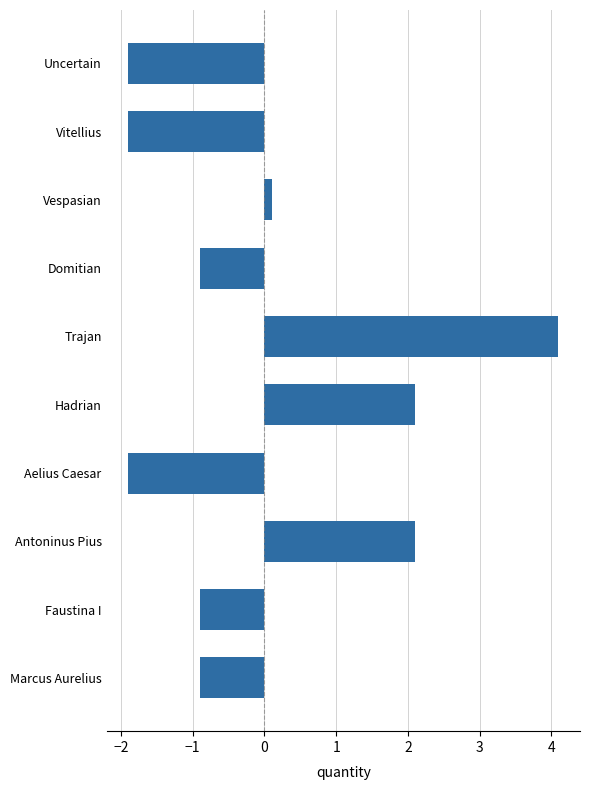

How many values are above zero?

4